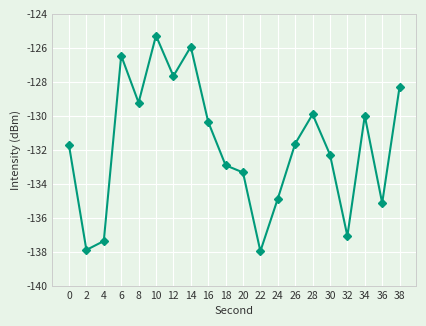

What is the difference between the second highest and second lowest values?

12.0